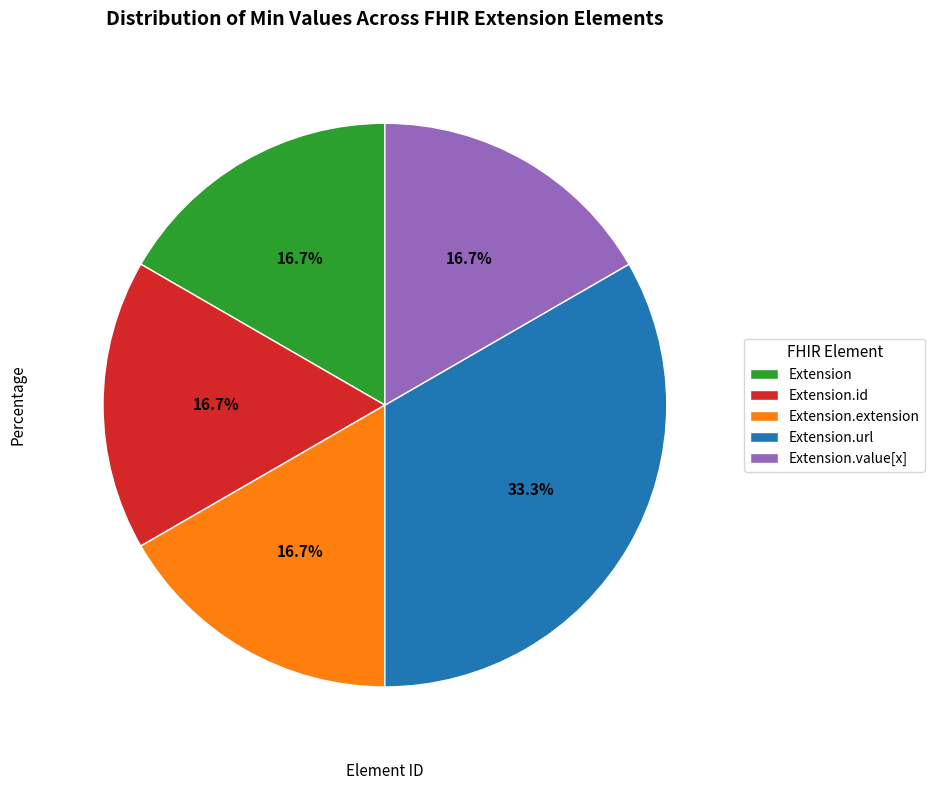

Combined, do Extension and Extension.extension account for over 50%?

No